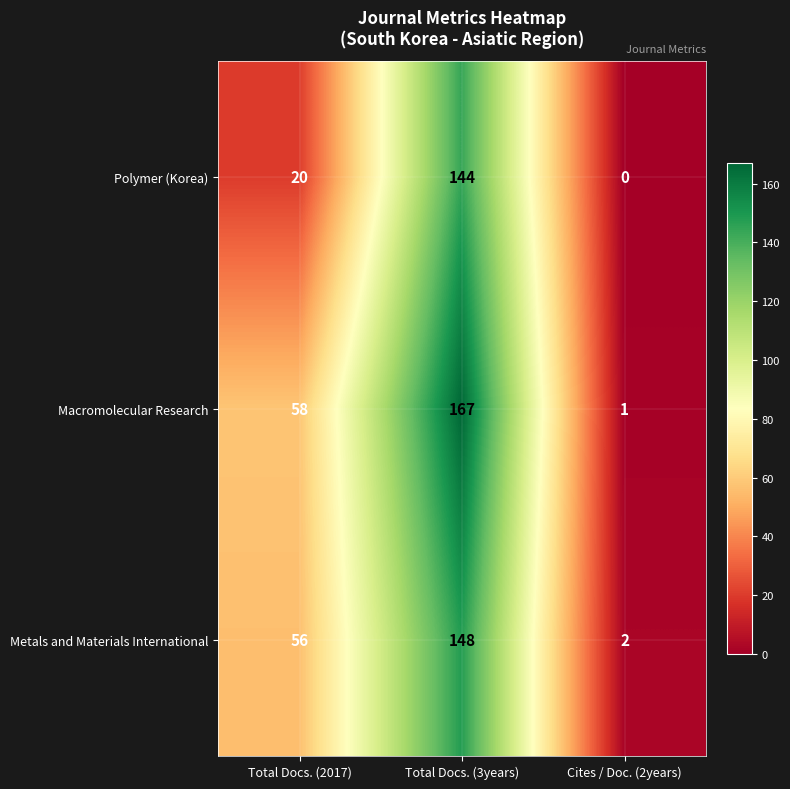

What is the difference between the highest and lowest values at Total Docs. (2017)?

38